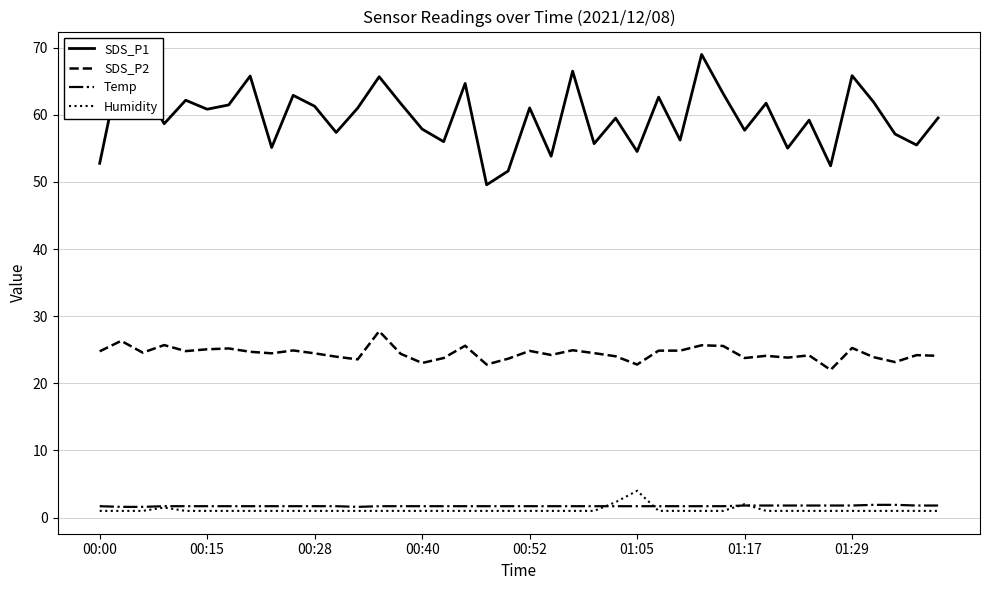

Which series has the widest spread of values?

SDS_P1